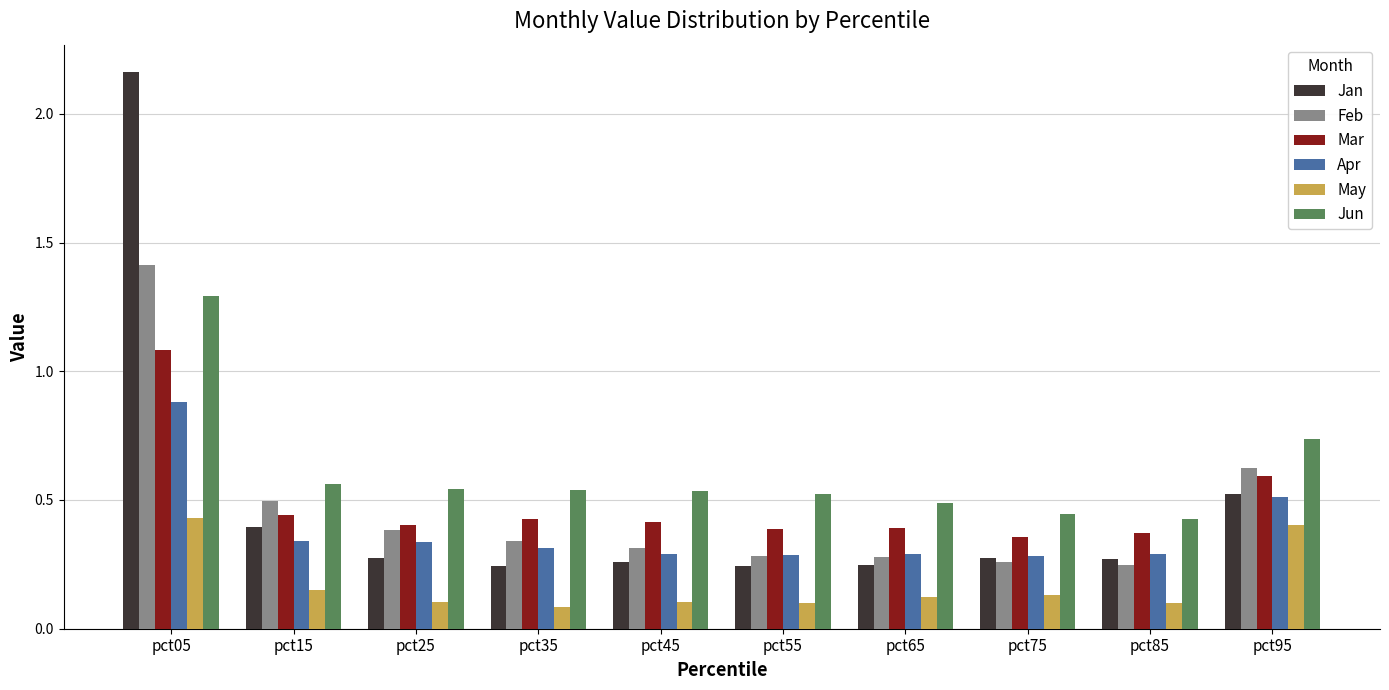

Which series has the largest range (max minus min)?

Jan